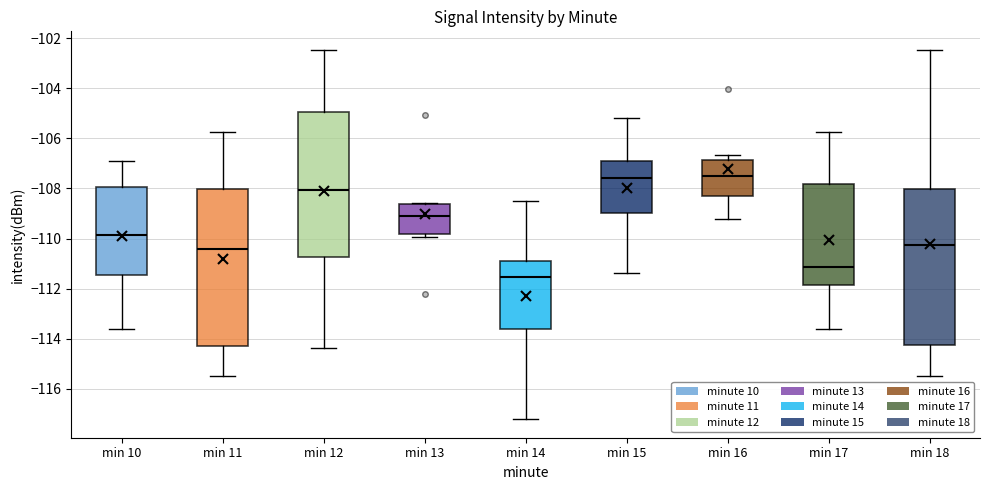

Reading left to right, transcribe this box plot: for each box, give where its median line is, the range the box spans, and where its two whiskers end, as read against the y-axis. The values are not printed on the chart, so give them approximately, as read against the axis.

min 10: median -109.8, box -111.4 to -108.0, whiskers -113.6 to -107.0
min 11: median -110.4, box -114.4 to -108.0, whiskers -115.4 to -105.8
min 12: median -108.0, box -110.8 to -105.0, whiskers -114.4 to -102.4
min 13: median -109.2, box -109.8 to -108.6, whiskers -110.0 to -108.6
min 14: median -111.6, box -113.6 to -110.8, whiskers -117.2 to -108.6
min 15: median -107.6, box -109.0 to -106.8, whiskers -111.4 to -105.2
min 16: median -107.6, box -108.2 to -106.8, whiskers -109.2 to -106.6
min 17: median -111.2, box -111.8 to -107.8, whiskers -113.6 to -105.8
min 18: median -110.2, box -114.2 to -108.0, whiskers -115.4 to -102.4